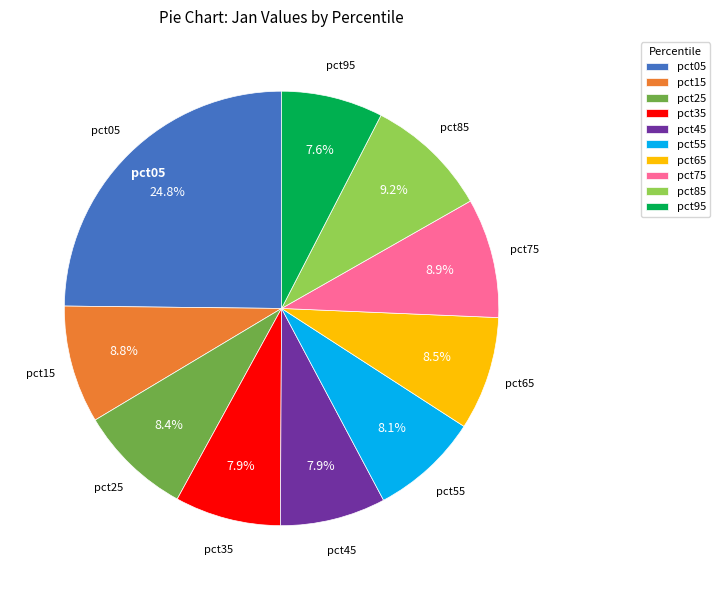

Is the sum of pct85 and pct05 greater than half?

No